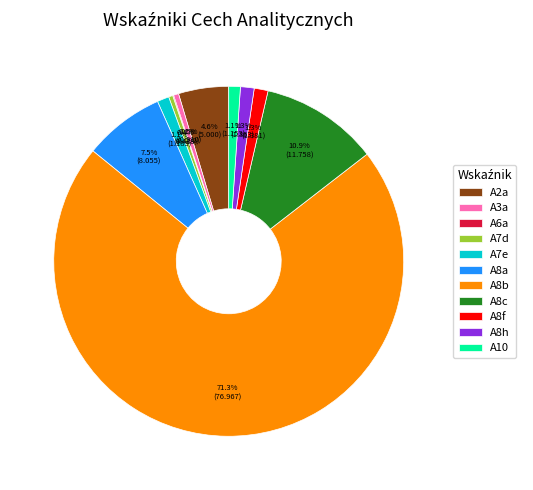

Which category has the biggest portion of the pie?

A8b